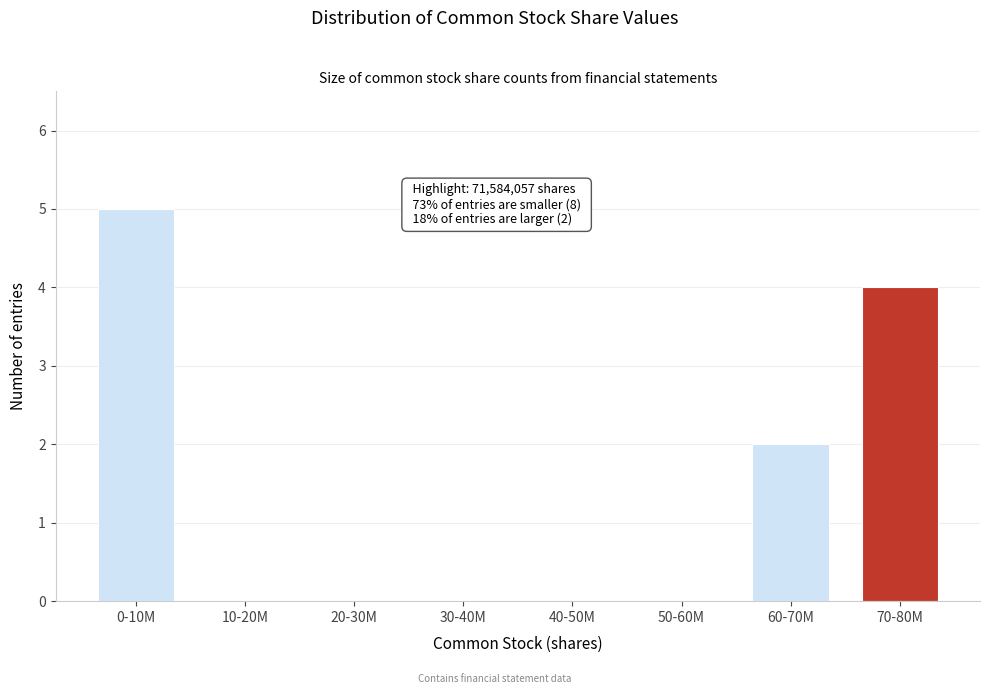

Reading left to right, extract all data points from this chart.

0-10M=5	10-20M=0	20-30M=0	30-40M=0	40-50M=0	50-60M=0	60-70M=2	70-80M=4